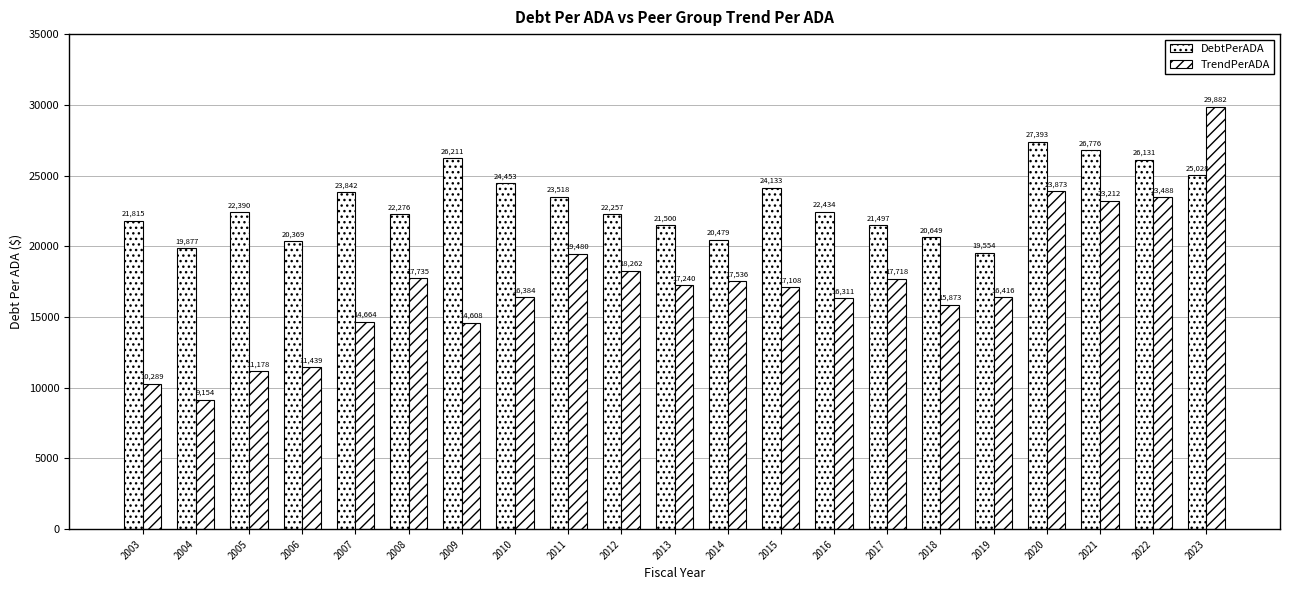

How many distinct data groups are displayed?

2